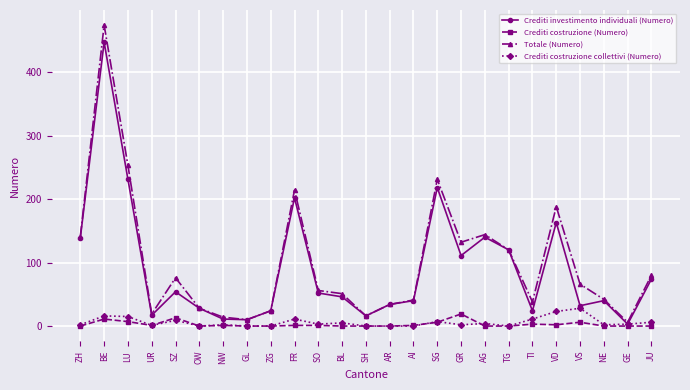

At which label does Totale (Numero) first exceed 56?

ZH